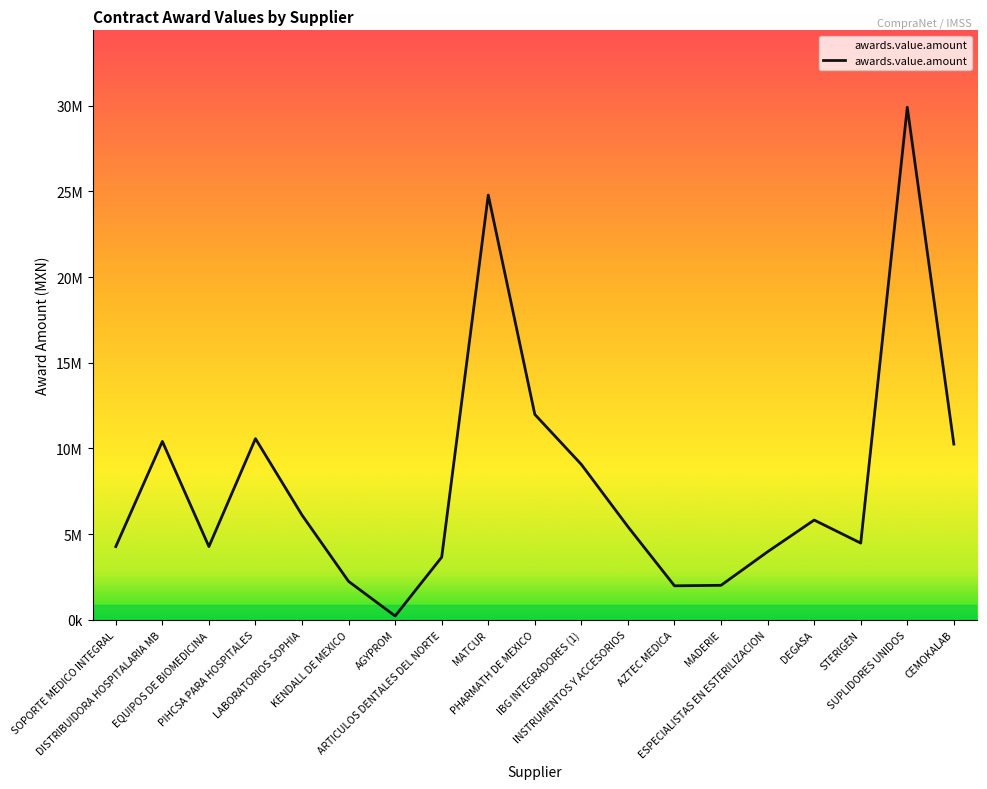

What is the minimum value shown in the chart?

225975.8